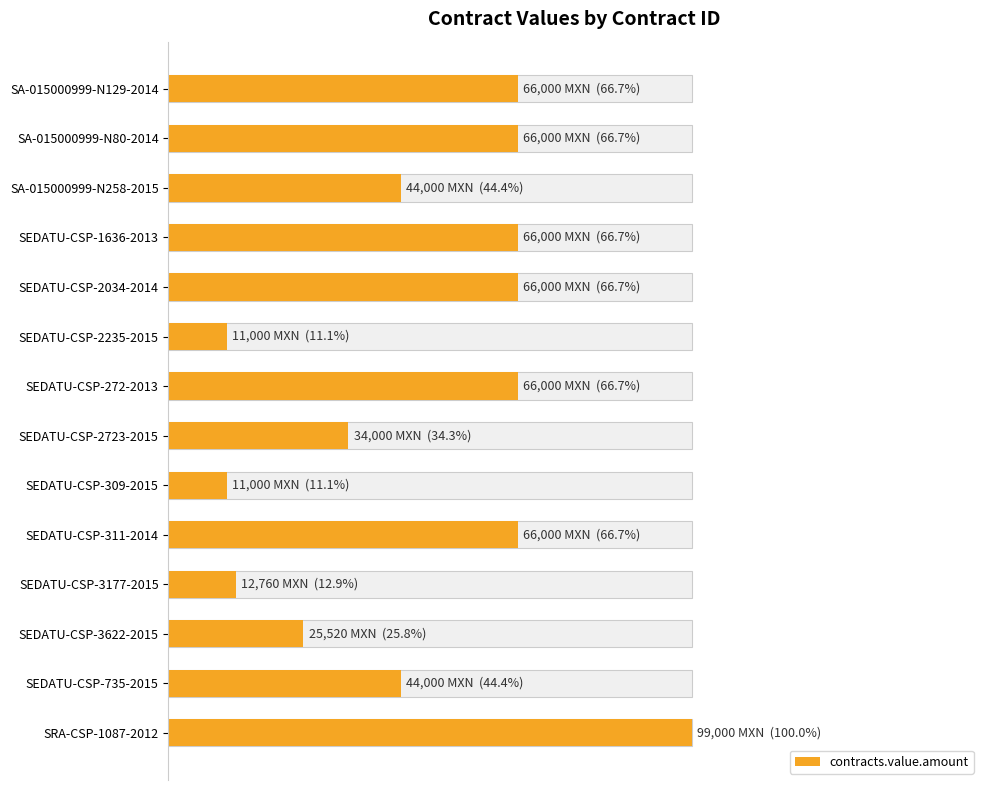

The chart shows a value of 118143 at SEDATU-CSP-272-2013. True or false?

False